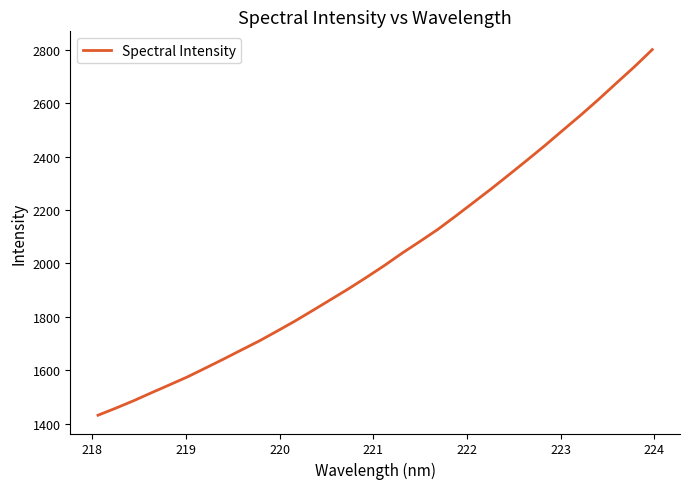

What is the greatest value displayed?

2801.2